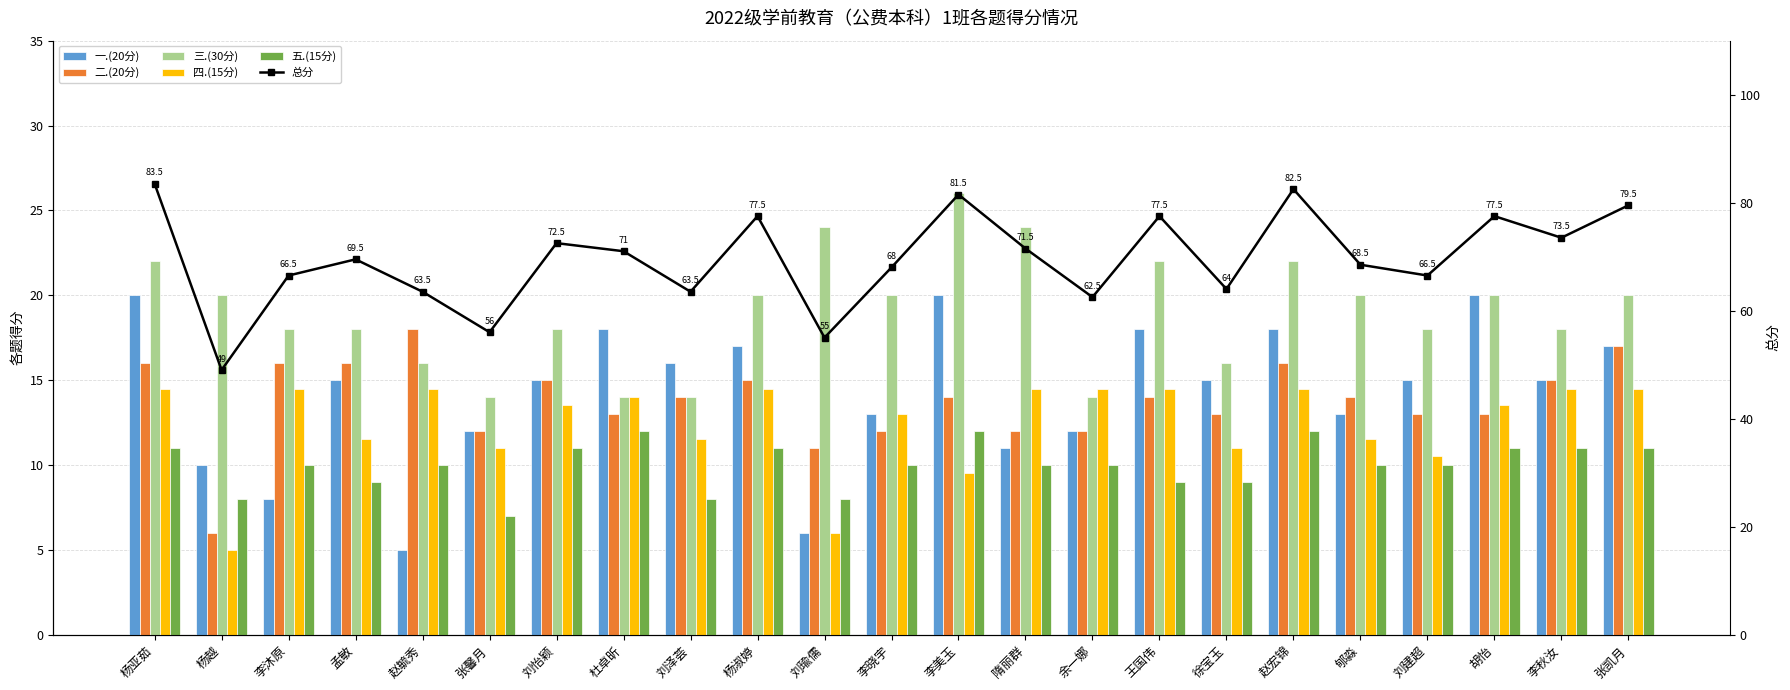

Reading left to right, extract all data points from this chart.

一.(20分): 杨亚茹=20.0	杨越=10.0	李沐原=8.0	孟敏=15.0	赵毓秀=5.0	张馨月=12.0	刘怡颖=15.0	杜卓昕=18.0	刘泽荟=16.0	杨淑婷=17.0	刘瑜儒=6.0	李晓宇=13.0	李美玉=20.0	隋丽群=11.0	余一娜=12.0	王国伟=18.0	徐宝玉=15.0	赵宏锦=18.0	郇淼=13.0	刘建超=15.0	胡怡=20.0	李秋汝=15.0	张凯月=17.0
二.(20分): 杨亚茹=16.0	杨越=6.0	李沐原=16.0	孟敏=16.0	赵毓秀=18.0	张馨月=12.0	刘怡颖=15.0	杜卓昕=13.0	刘泽荟=14.0	杨淑婷=15.0	刘瑜儒=11.0	李晓宇=12.0	李美玉=14.0	隋丽群=12.0	余一娜=12.0	王国伟=14.0	徐宝玉=13.0	赵宏锦=16.0	郇淼=14.0	刘建超=13.0	胡怡=13.0	李秋汝=15.0	张凯月=17.0
三.(30分): 杨亚茹=22.0	杨越=20.0	李沐原=18.0	孟敏=18.0	赵毓秀=16.0	张馨月=14.0	刘怡颖=18.0	杜卓昕=14.0	刘泽荟=14.0	杨淑婷=20.0	刘瑜儒=24.0	李晓宇=20.0	李美玉=26.0	隋丽群=24.0	余一娜=14.0	王国伟=22.0	徐宝玉=16.0	赵宏锦=22.0	郇淼=20.0	刘建超=18.0	胡怡=20.0	李秋汝=18.0	张凯月=20.0
四.(15分): 杨亚茹=14.5	杨越=5.0	李沐原=14.5	孟敏=11.5	赵毓秀=14.5	张馨月=11.0	刘怡颖=13.5	杜卓昕=14.0	刘泽荟=11.5	杨淑婷=14.5	刘瑜儒=6.0	李晓宇=13.0	李美玉=9.5	隋丽群=14.5	余一娜=14.5	王国伟=14.5	徐宝玉=11.0	赵宏锦=14.5	郇淼=11.5	刘建超=10.5	胡怡=13.5	李秋汝=14.5	张凯月=14.5
五.(15分): 杨亚茹=11.0	杨越=8.0	李沐原=10.0	孟敏=9.0	赵毓秀=10.0	张馨月=7.0	刘怡颖=11.0	杜卓昕=12.0	刘泽荟=8.0	杨淑婷=11.0	刘瑜儒=8.0	李晓宇=10.0	李美玉=12.0	隋丽群=10.0	余一娜=10.0	王国伟=9.0	徐宝玉=9.0	赵宏锦=12.0	郇淼=10.0	刘建超=10.0	胡怡=11.0	李秋汝=11.0	张凯月=11.0
总分: 杨亚茹=83.5	杨越=49.0	李沐原=66.5	孟敏=69.5	赵毓秀=63.5	张馨月=56.0	刘怡颖=72.5	杜卓昕=71.0	刘泽荟=63.5	杨淑婷=77.5	刘瑜儒=55.0	李晓宇=68.0	李美玉=81.5	隋丽群=71.5	余一娜=62.5	王国伟=77.5	徐宝玉=64.0	赵宏锦=82.5	郇淼=68.5	刘建超=66.5	胡怡=77.5	李秋汝=73.5	张凯月=79.5